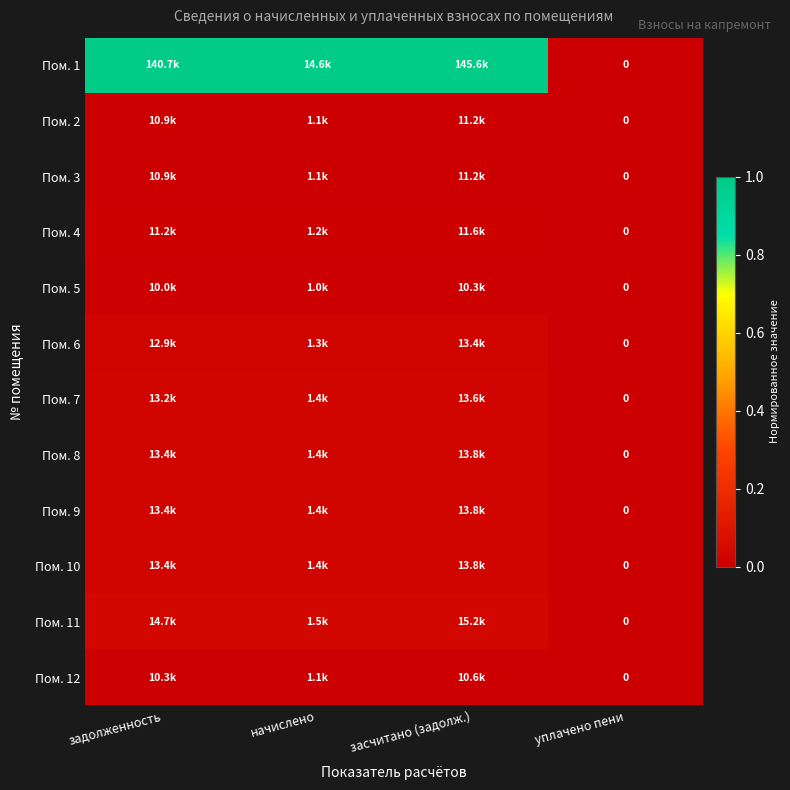

Is the value of Пом. 11 at задолженность greater than the value of Пом. 7 at задолженность?

Yes